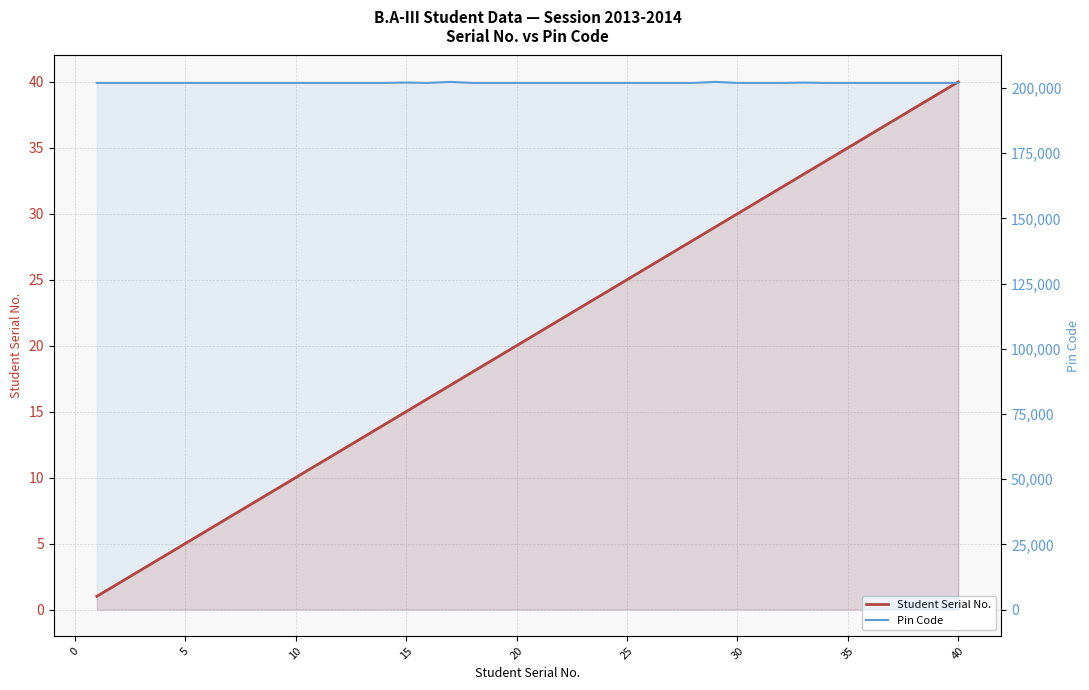

True or false: Pin Code has a value of 202001 at 20.

True